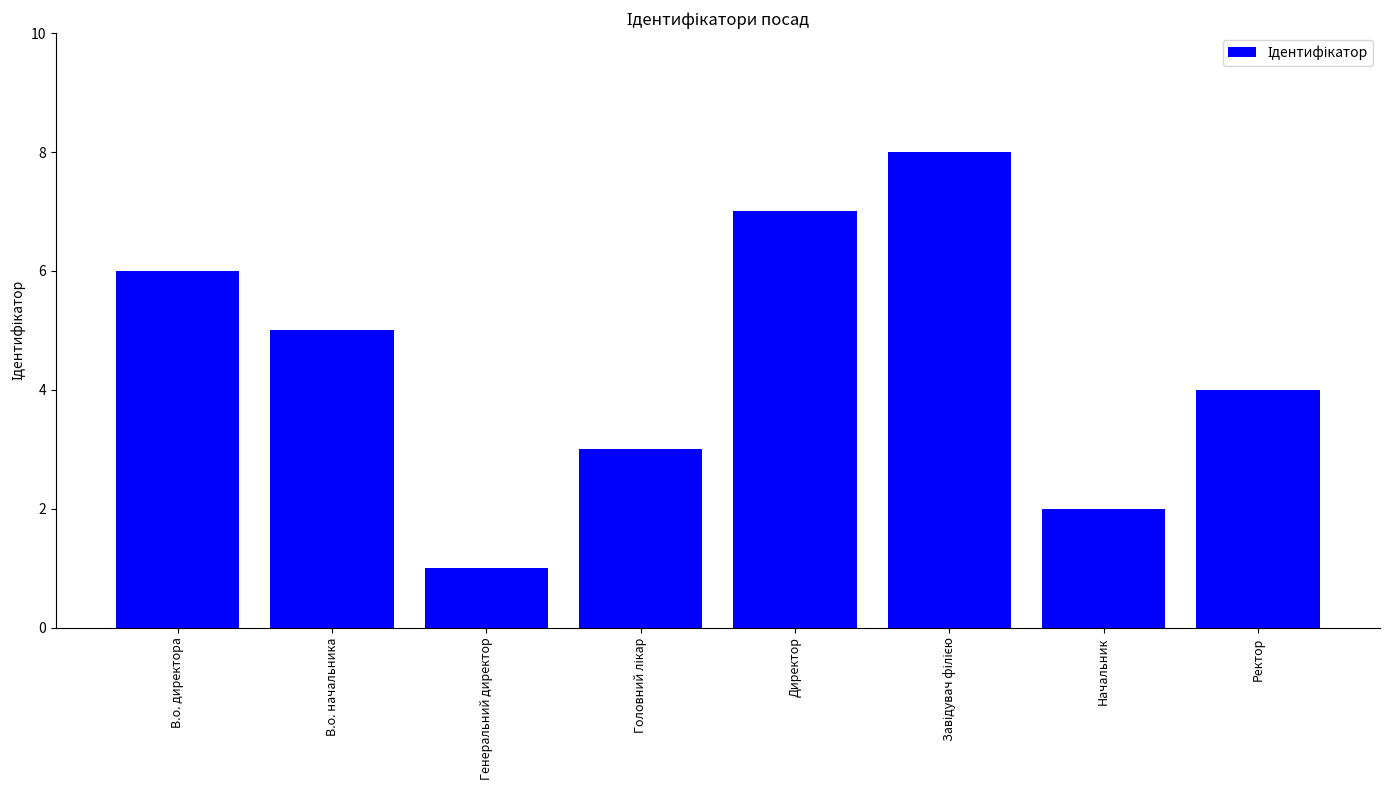

Is it true that the value at Директор is 12?

False